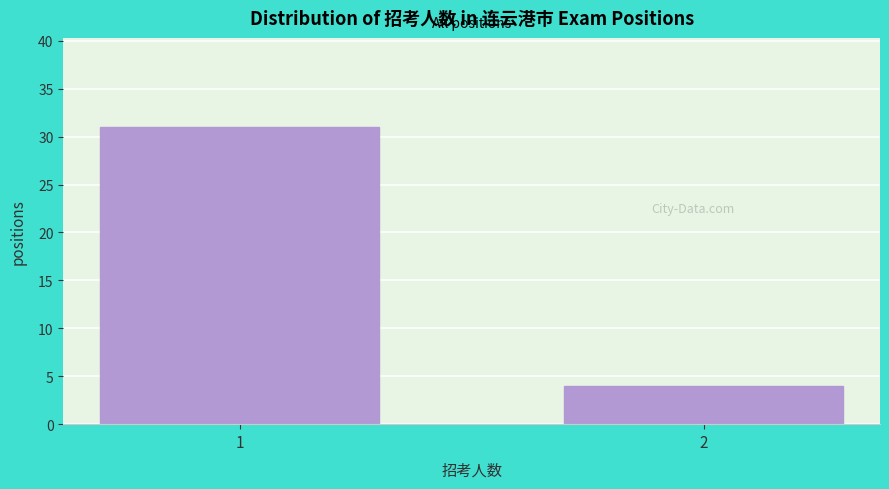

Reading right to left, list all the values displayed in this chart.

4	31